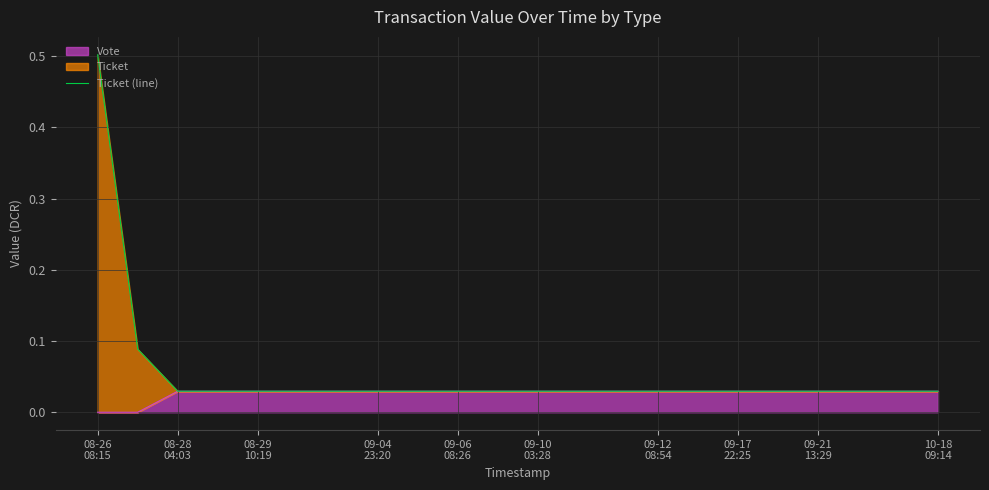

How many lines are shown in the chart?

1